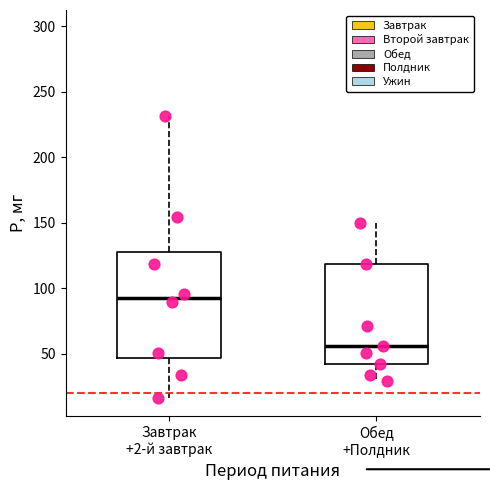

Which box has the highest median line?

Завтрак +2-й завтрак